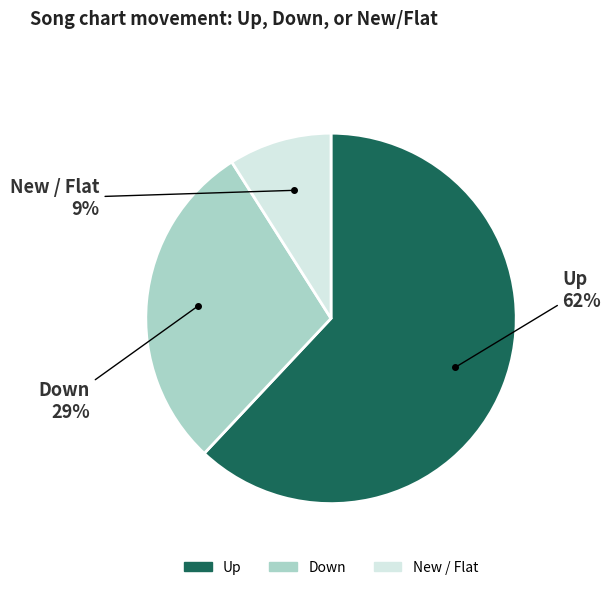

What is the ratio of the value at Up to the value at New / Flat?

6.9